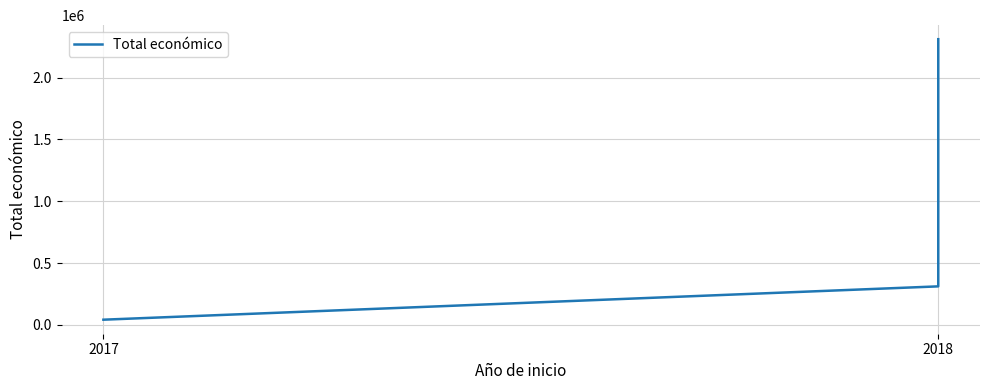

How many lines are shown in the chart?

1